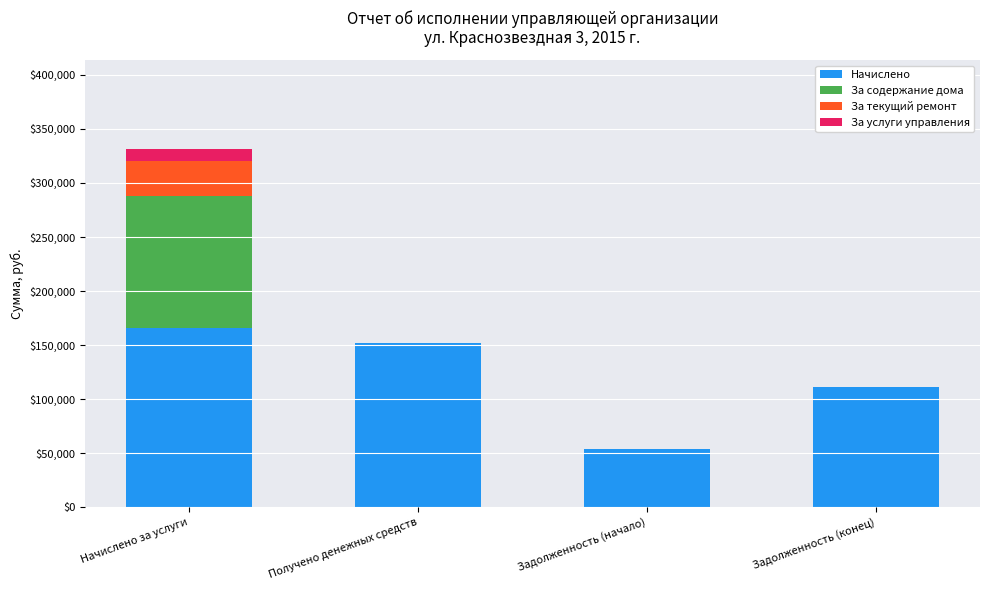

At which label does Начислено first exceed 151655?

Начислено за услуги